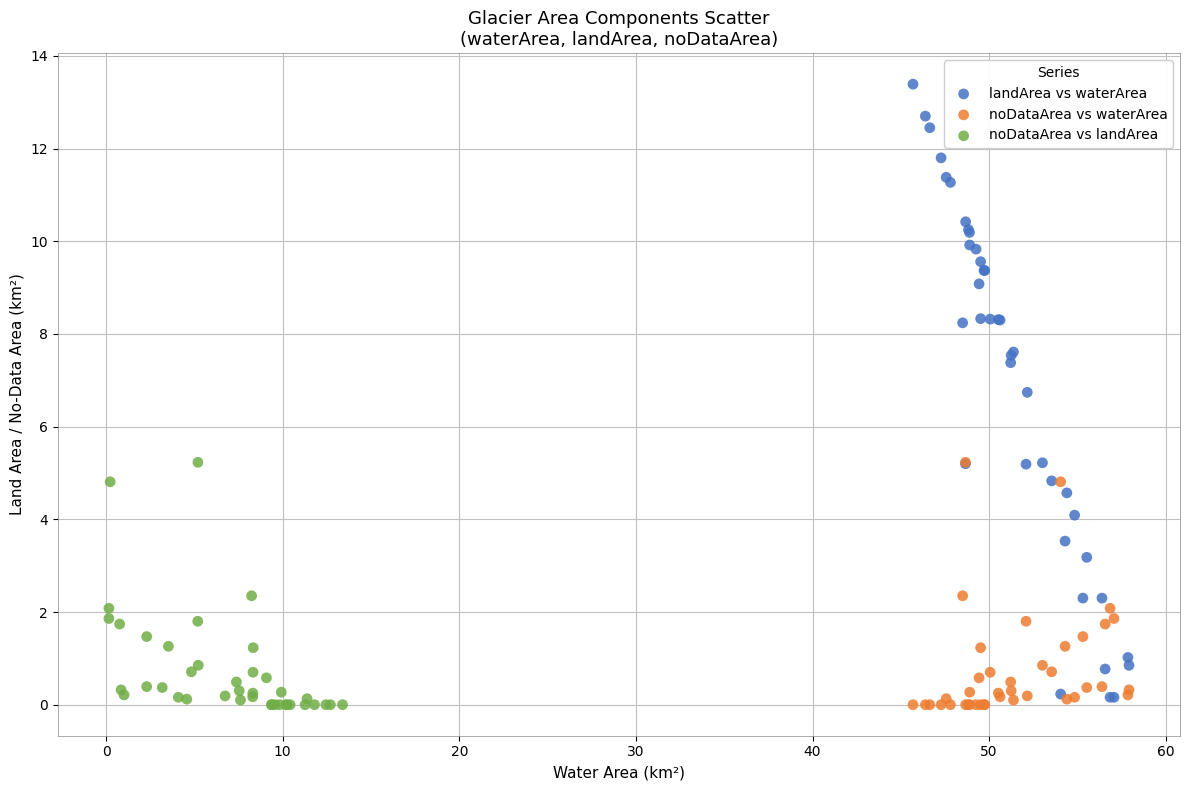

Which series has the widest spread of Y values?

landArea vs waterArea